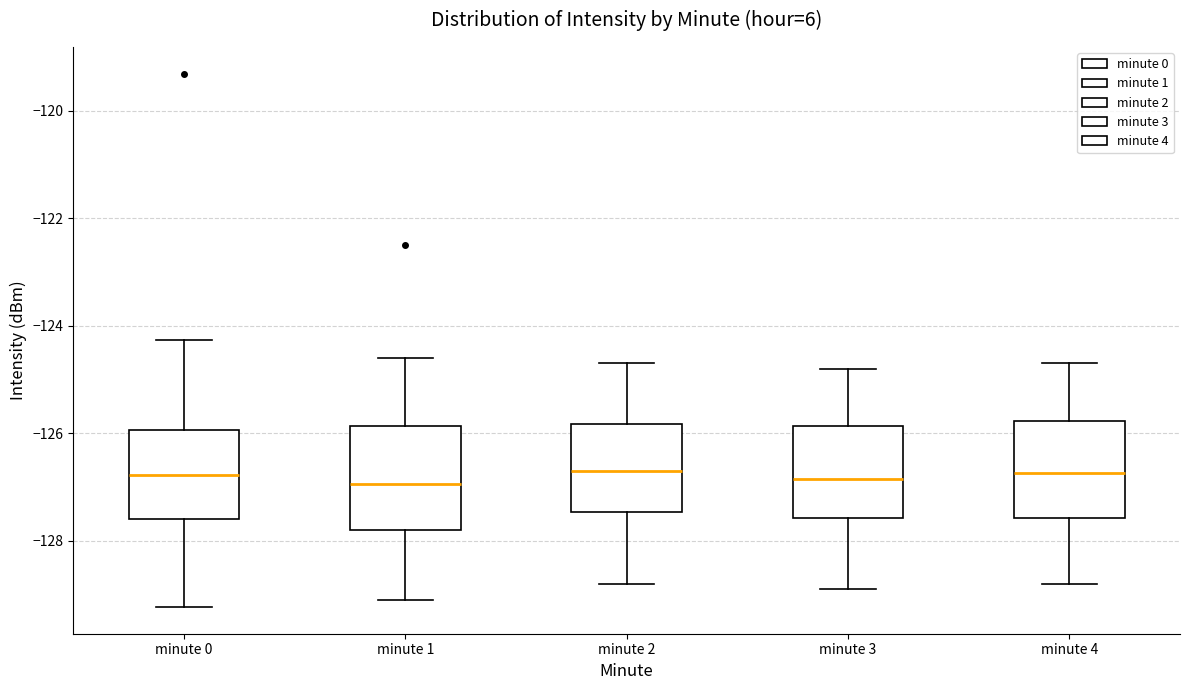

Where does the upper whisker of the box for minute 4 end on the y-axis? The values are not printed on the chart, so give them approximately, as read against the axis.

-124.6